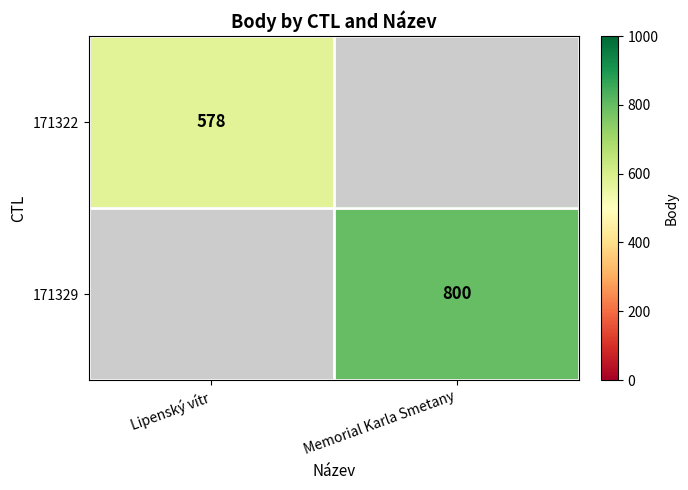

At how many categories does at least one series exceed 694?

1